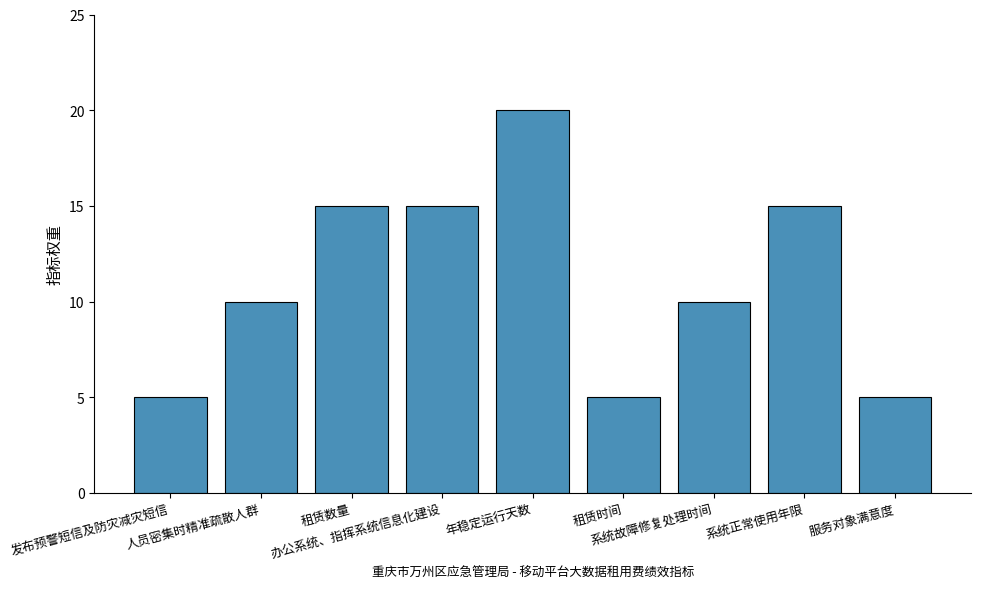

How many values are between 5 and 15?

8